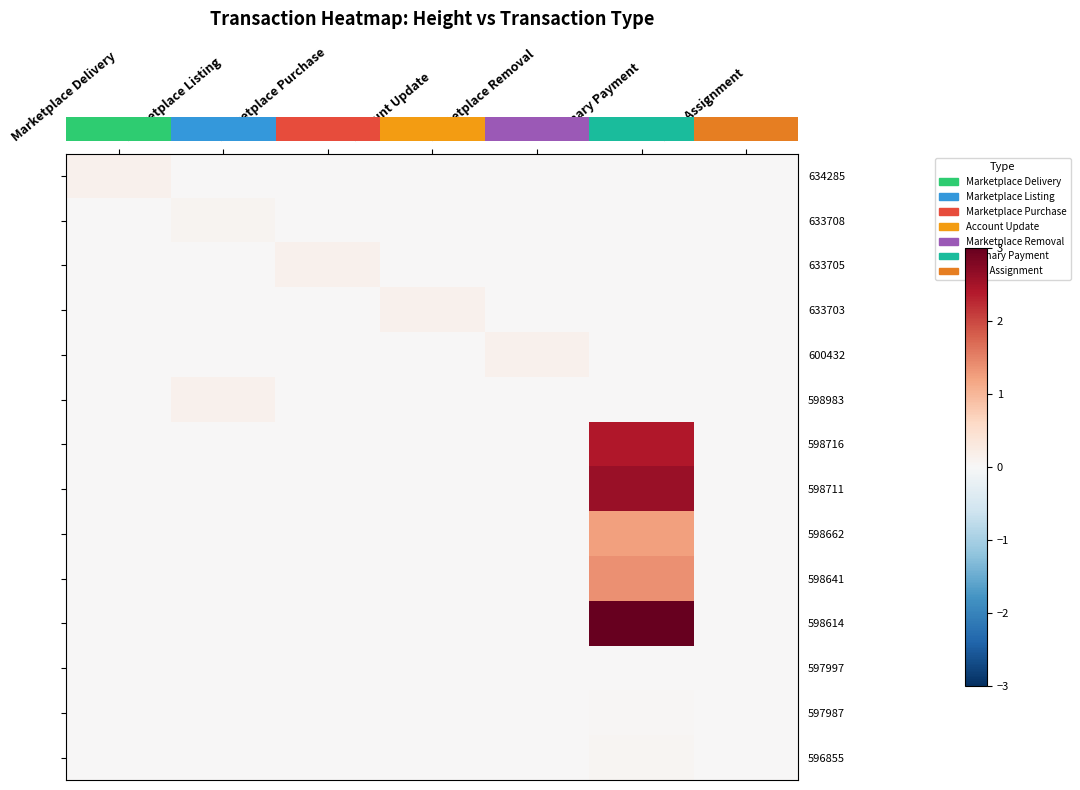

What is the difference between the highest and lowest values at Ordinary Payment?

3.0